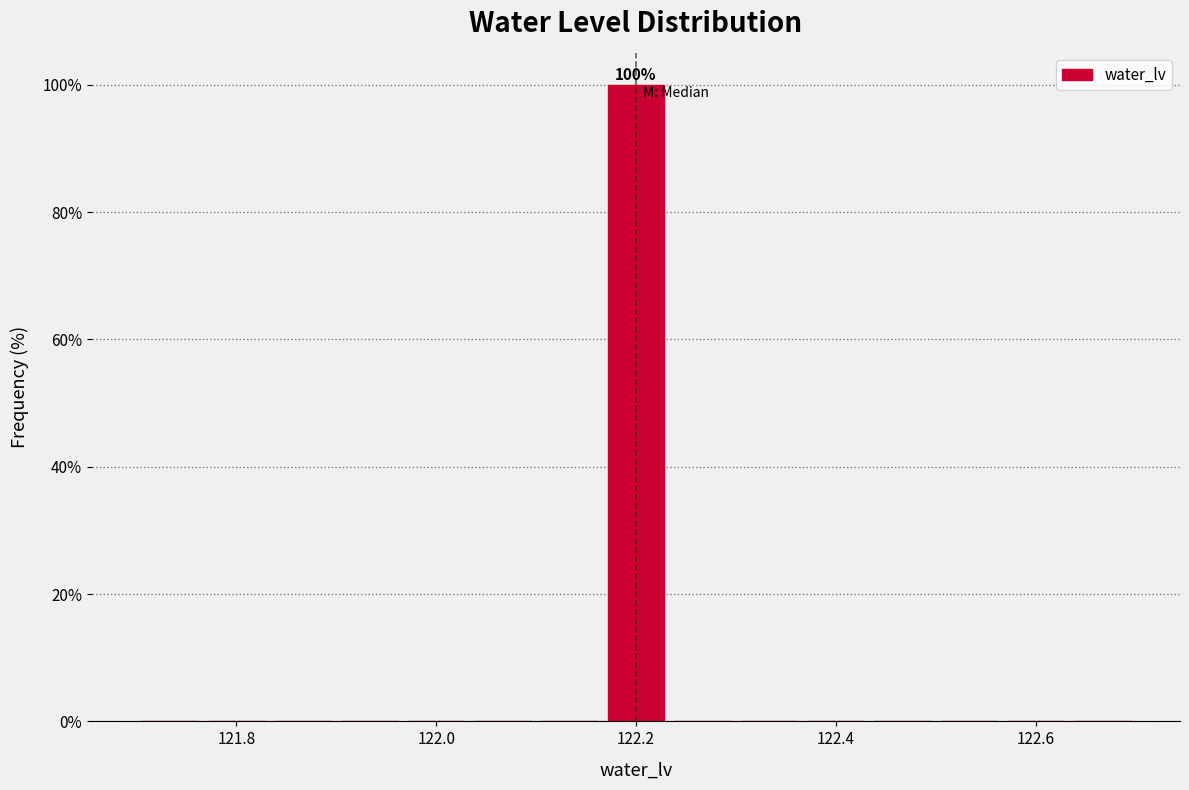

Around what value on the x-axis is the tallest bar? Give the approximate position of its centre, as read against the axis.

122.20